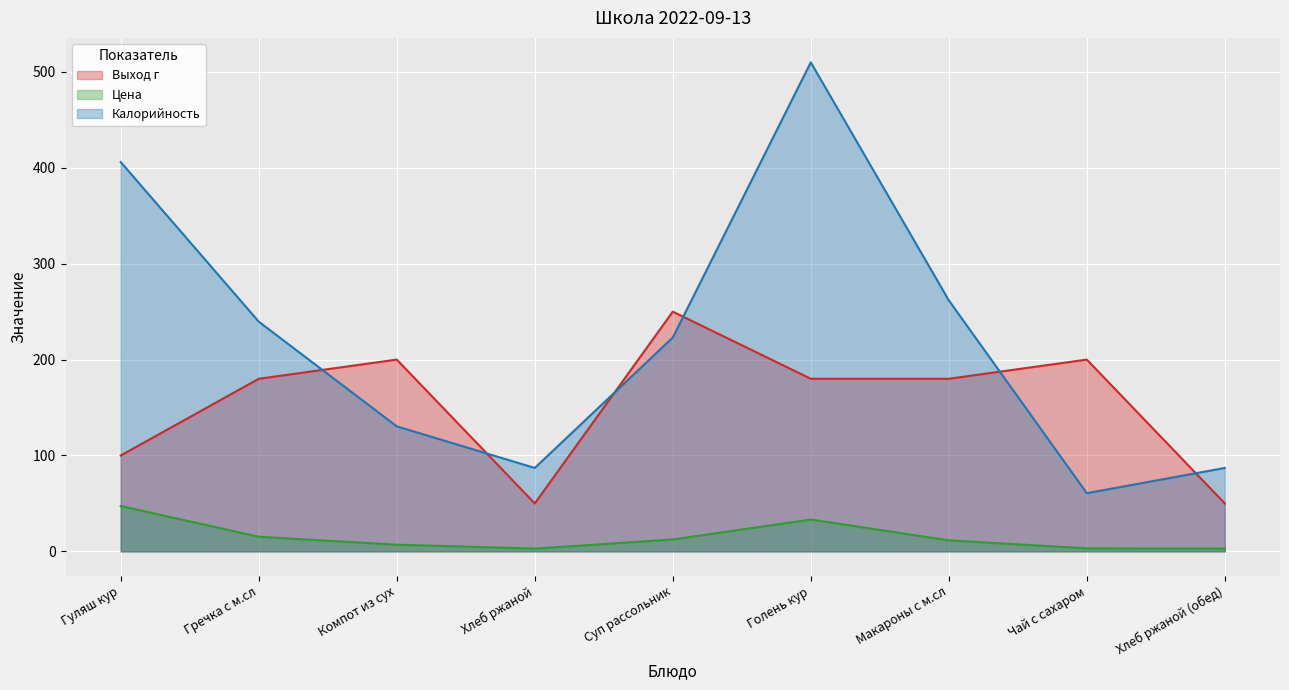

The Выход г series shows 341.3 at Чай с сахаром. True or false?

False